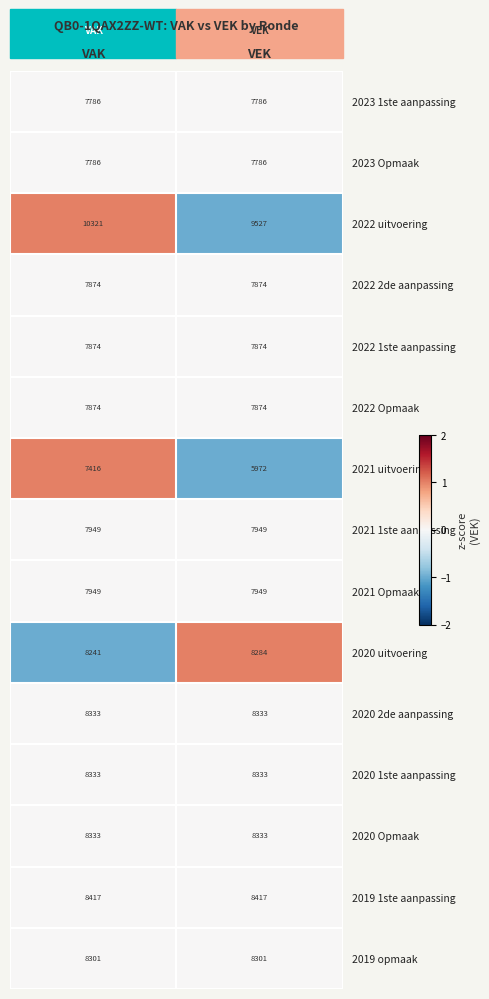

Which series changed the most between VAK and VEK?

2021 uitvoering